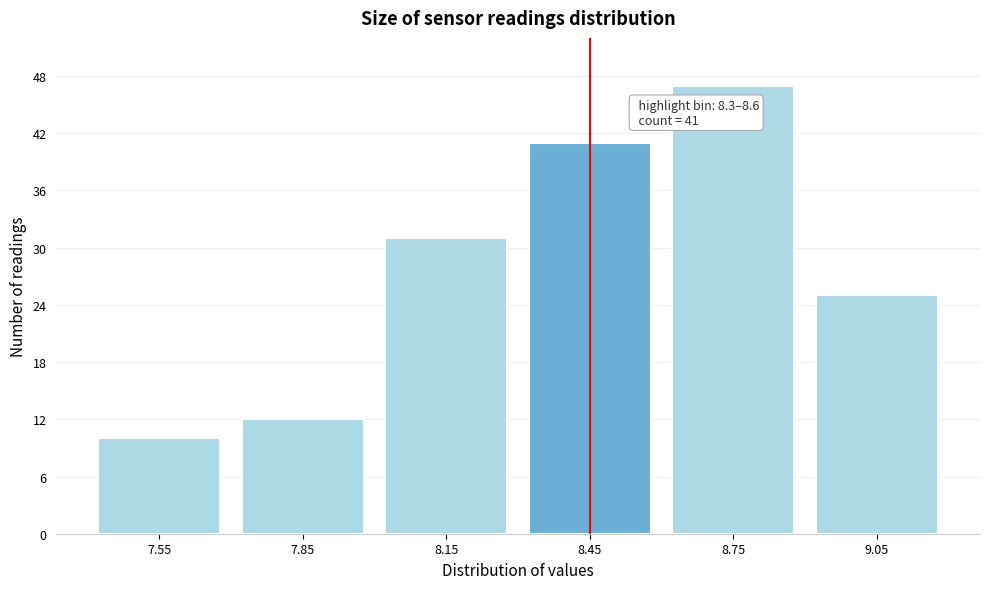

Reading left to right, list all the values displayed in this chart.

7.55=10	7.85=12	8.15=31	8.45=41	8.75=47	9.05=25